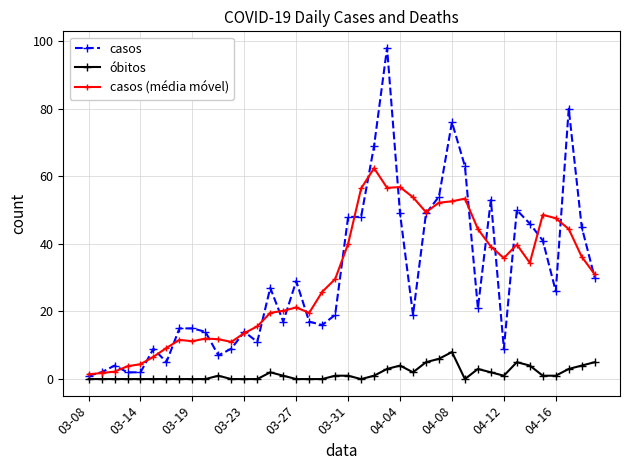

At how many categories does at least one series exceed 24?

24